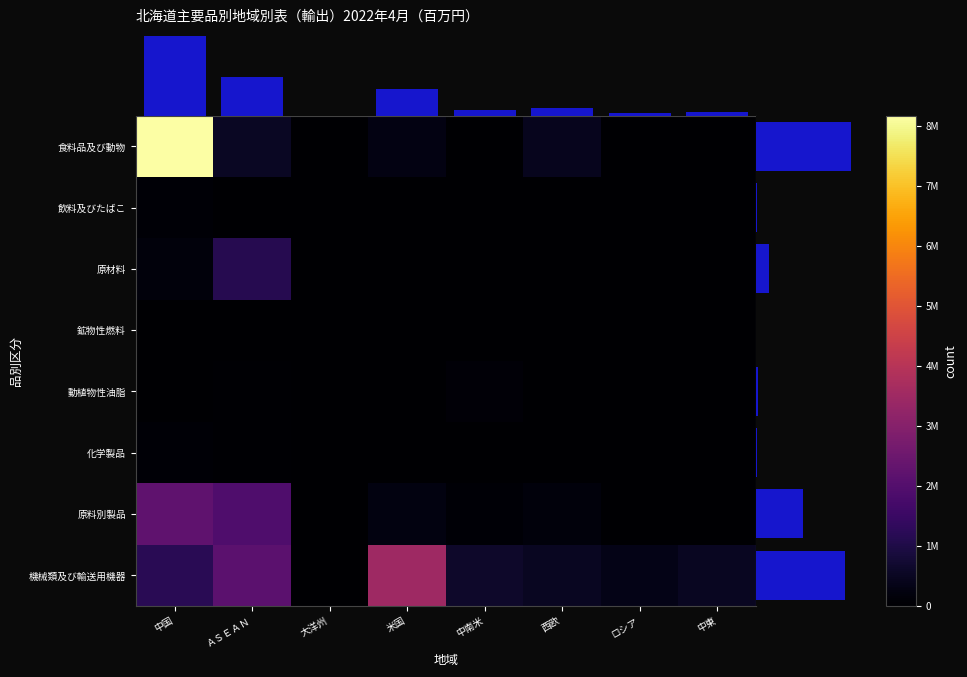

Where does the col_sum series first go above 1114669?

中国